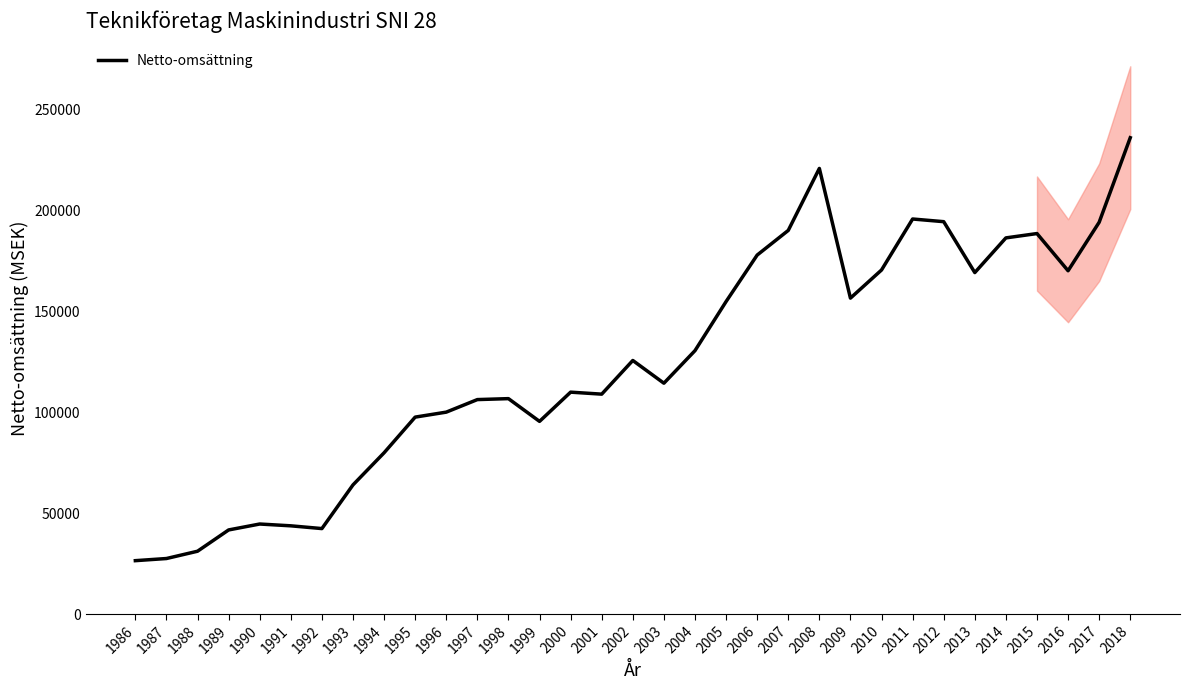

The value at 2016 is 34099.6. True or false?

False